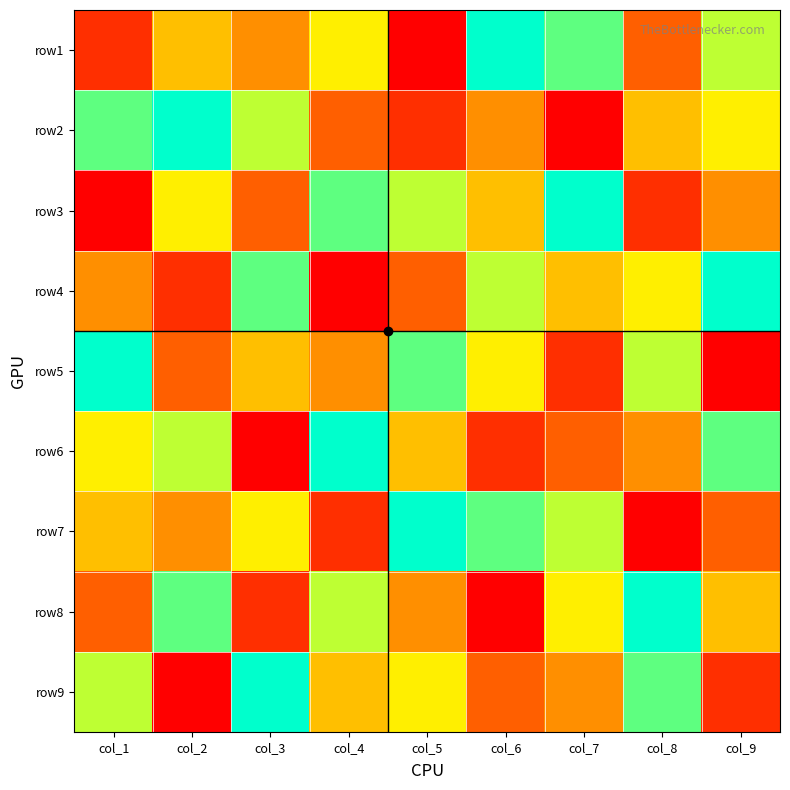

How many distinct data groups are displayed?

9